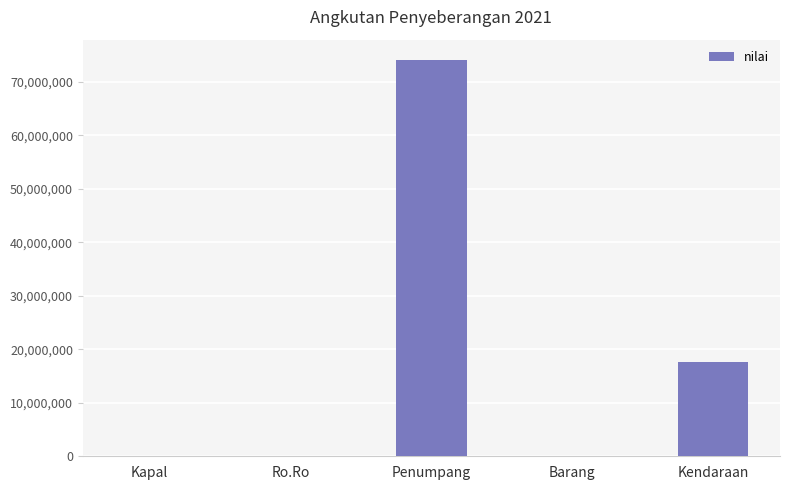

What is the maximum value shown in the chart?

74140837